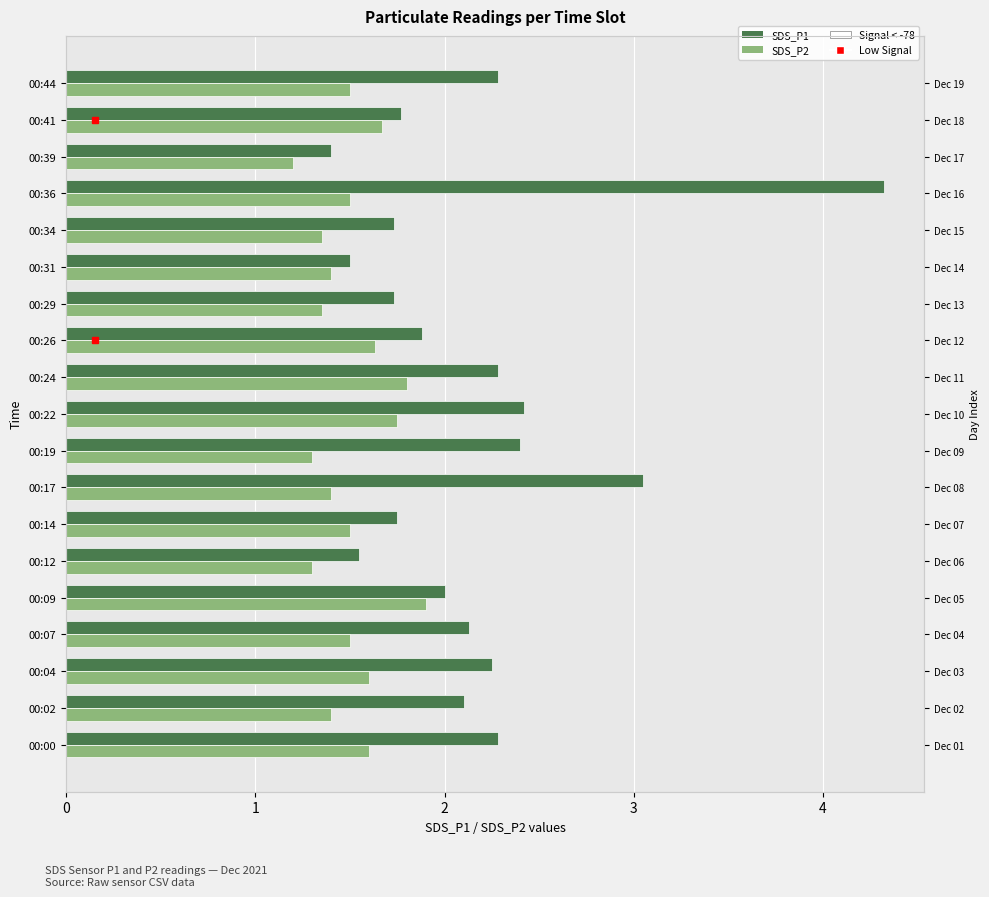

What is the difference between the second highest and second lowest values in the SDS_P2 series?

0.5